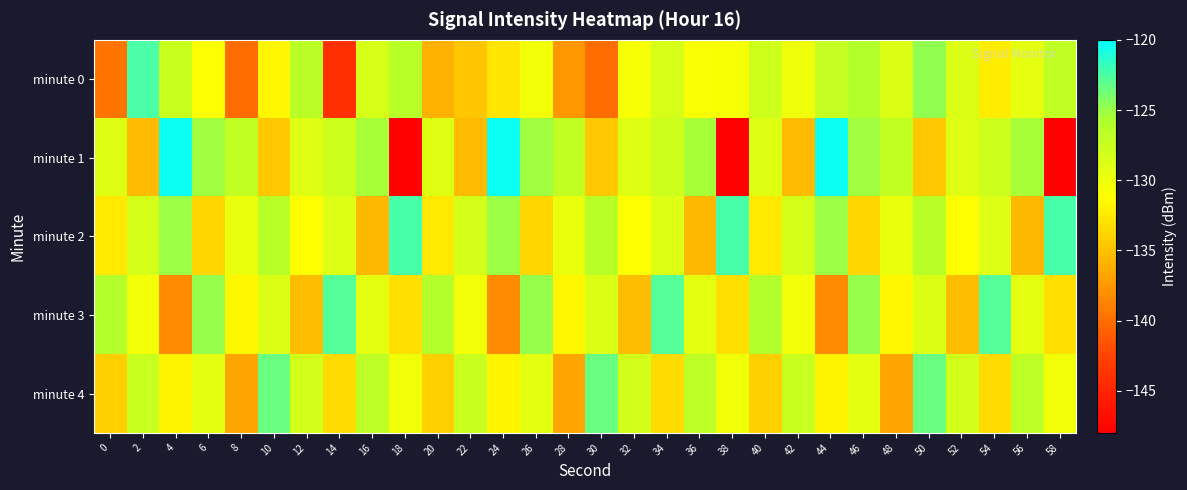

Which series has the largest range (max minus min)?

minute 1